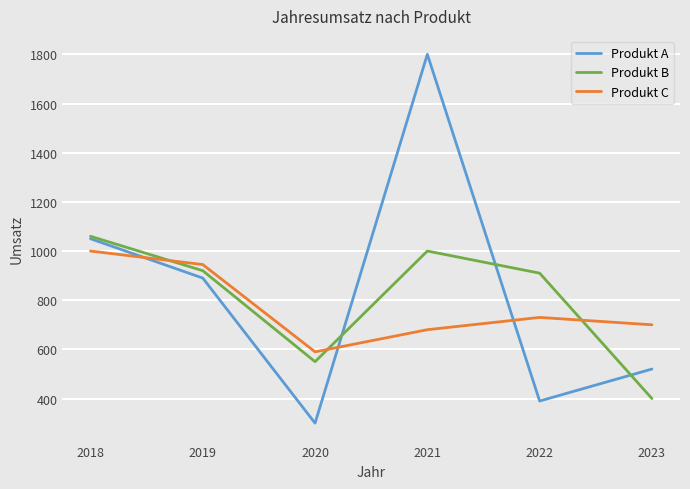

At which category does Produkt A reach its first local valley?

2020